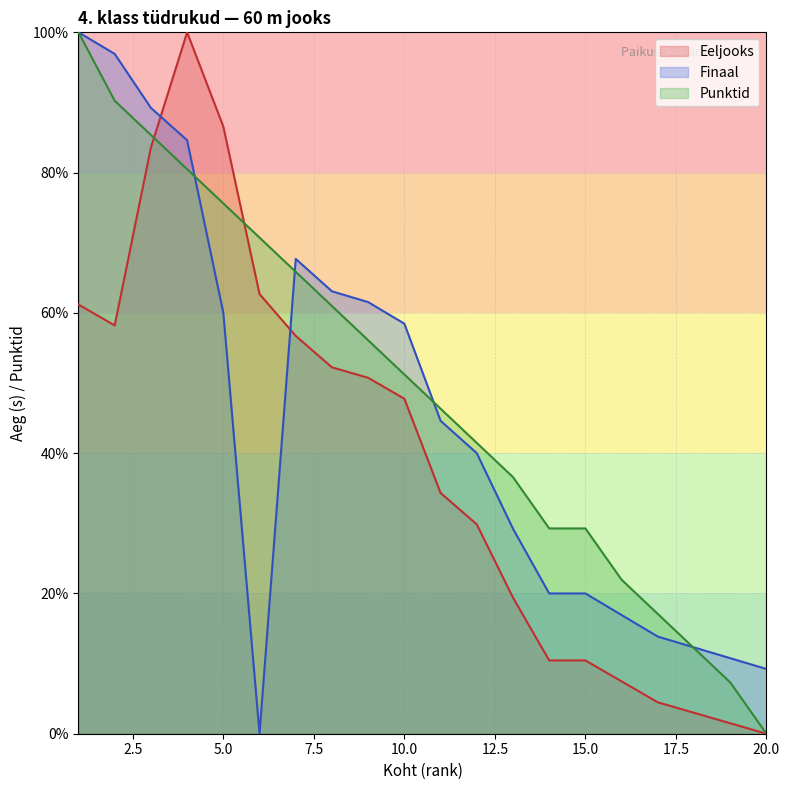

What is the value of the Eeljooks point at the 2nd from the left?

58.2